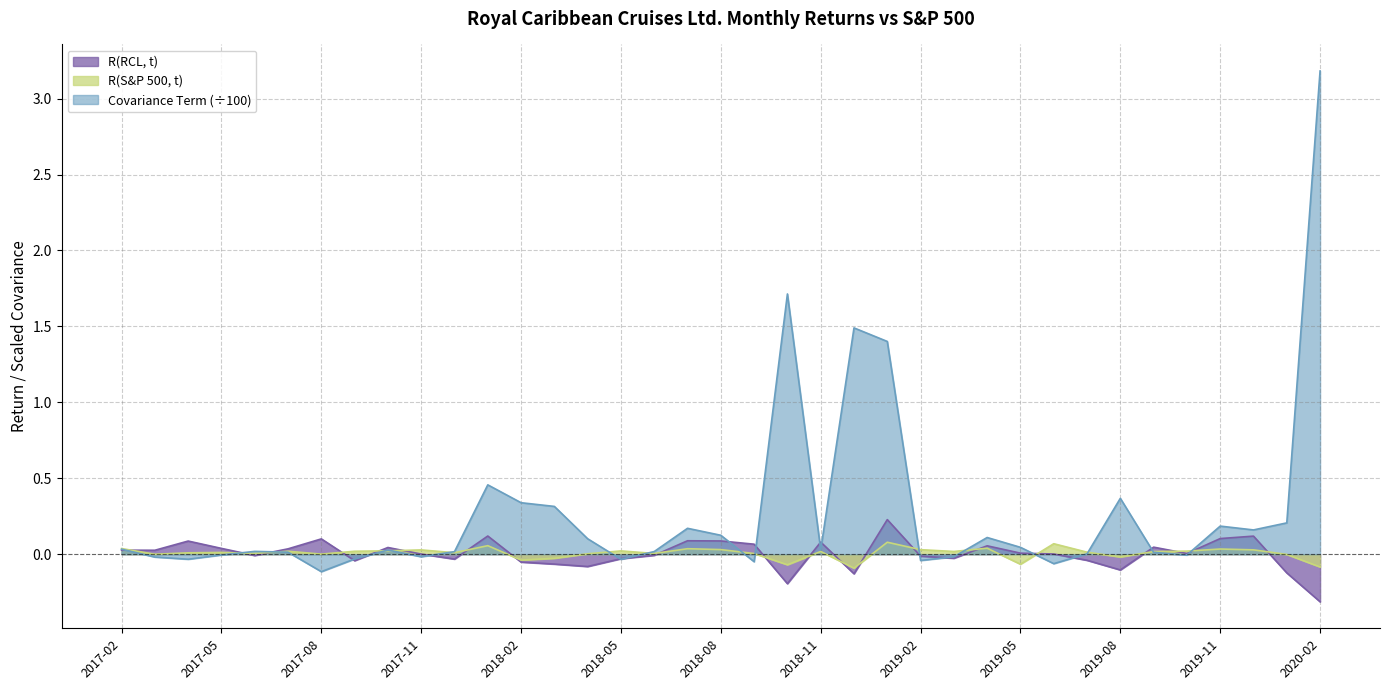

How many series are shown in this chart?

3